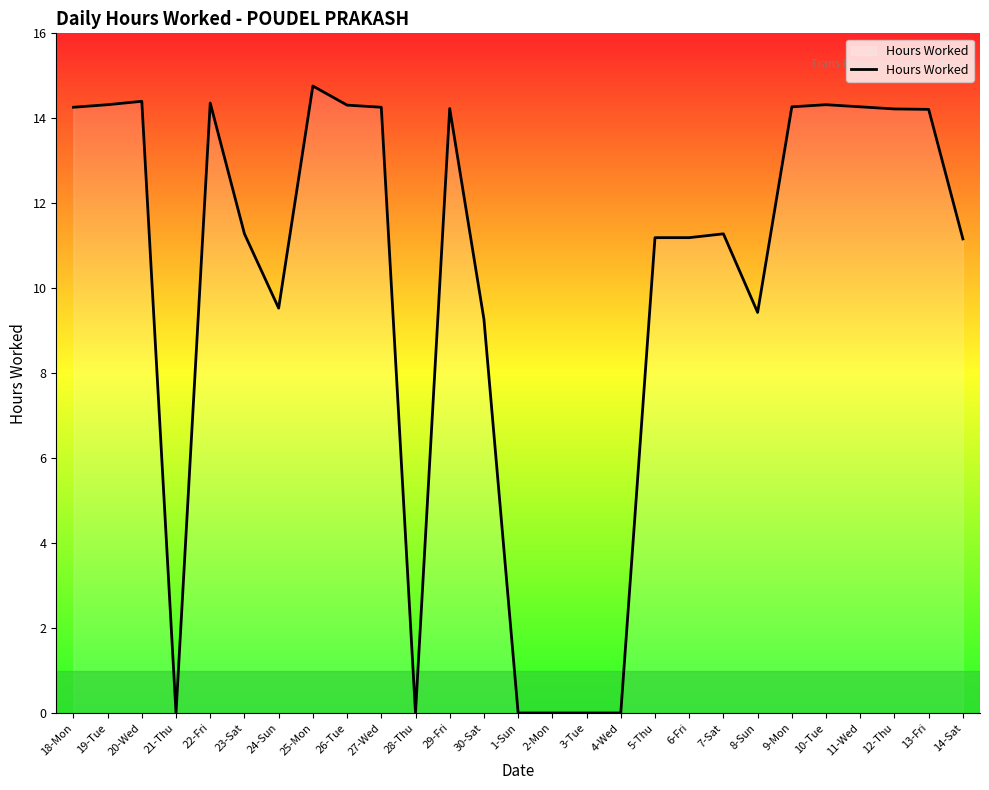

Which label corresponds to the largest value in the chart?

25-Mon